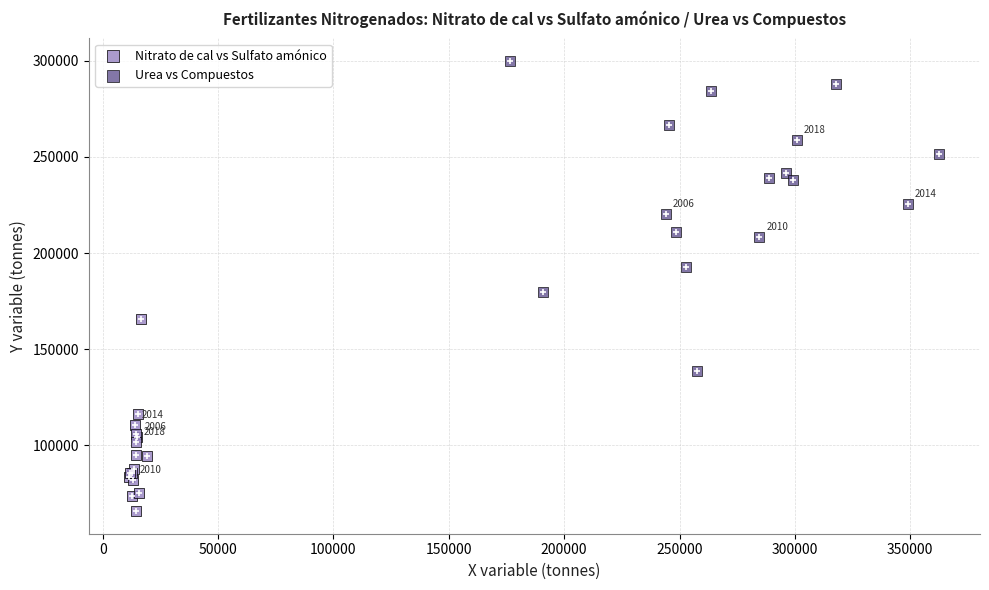

Which series contains the lowest Y value?

Nitrato de cal vs Sulfato amónico